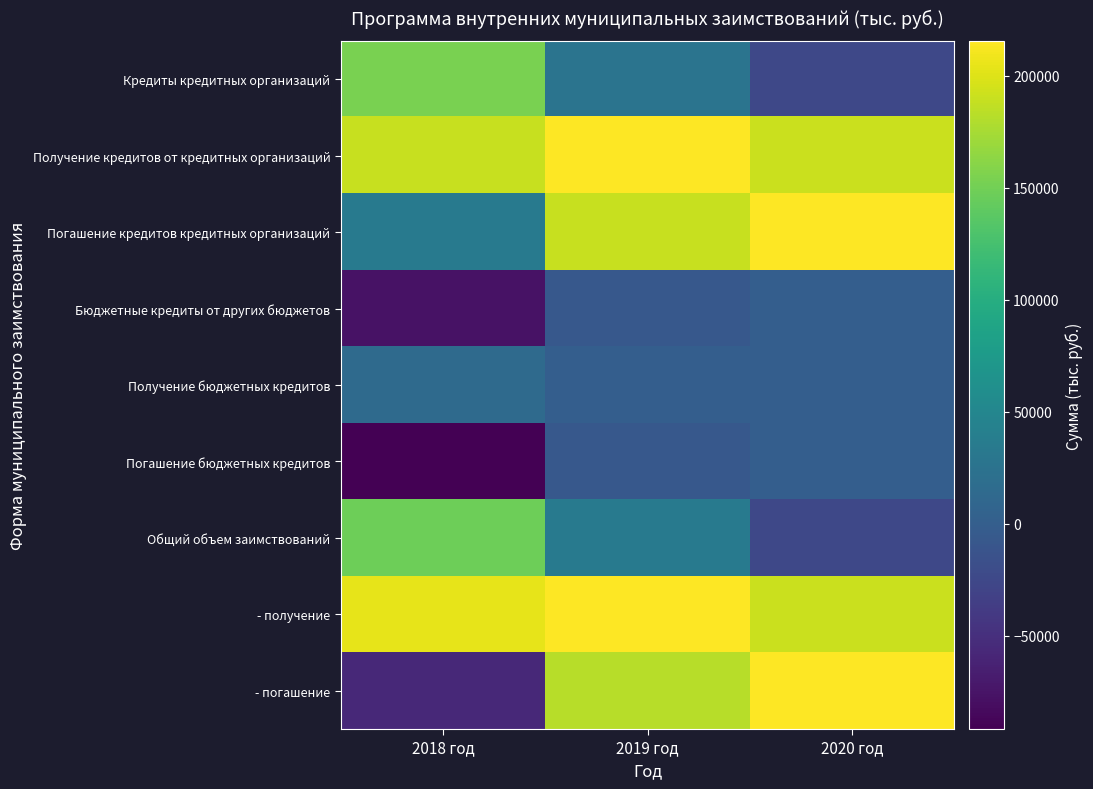

What is the spread (max minus min) of values at 2018 год?

296039.4